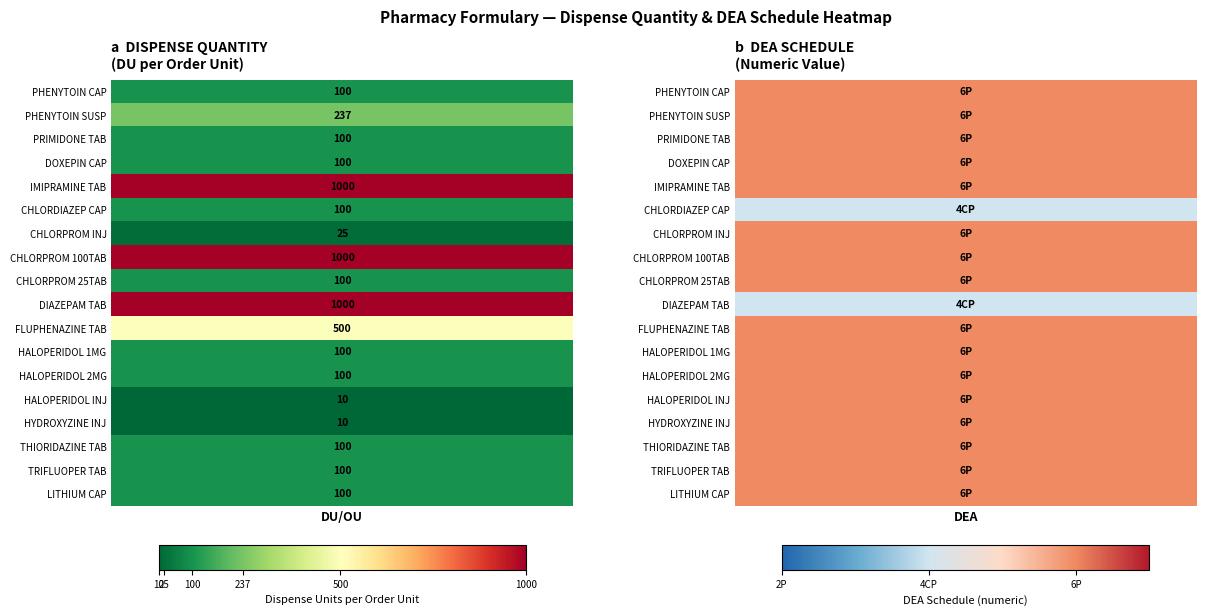

How many categories are shown in the chart?

18